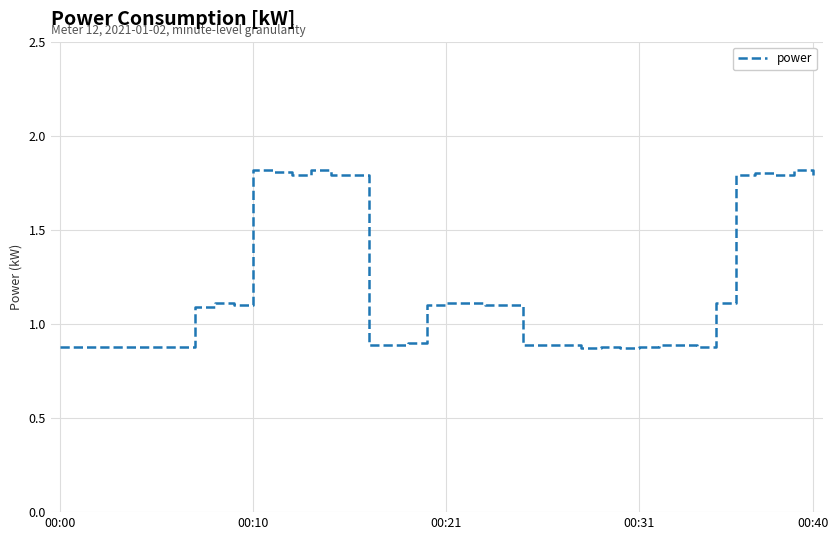

What is the greatest value displayed?

1.8